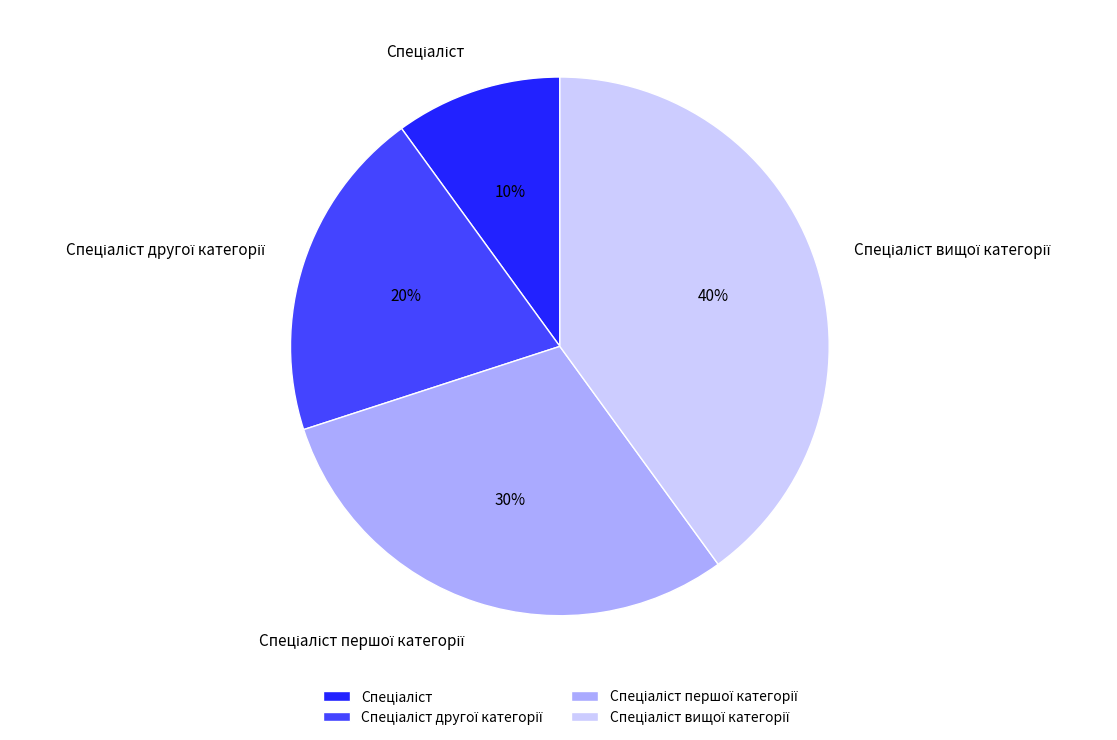

To the nearest percent, what is the average slice percentage?

25%